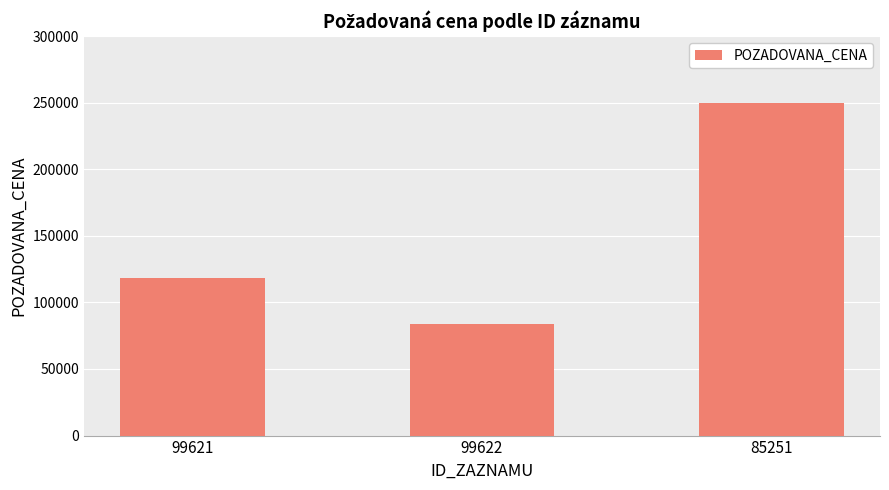

Which label corresponds to the largest value in the chart?

85251